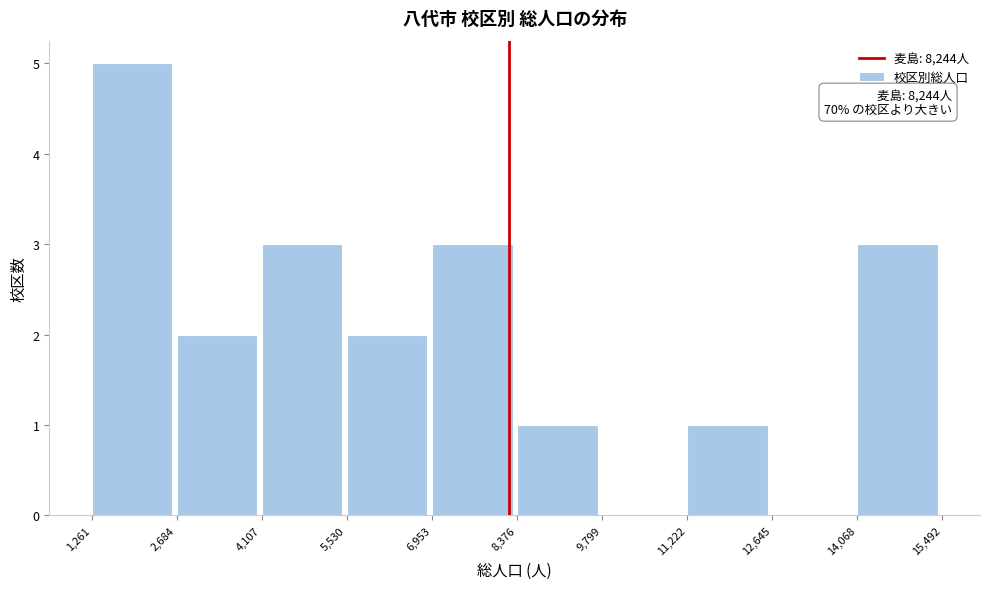

Over which range of the x-axis is the bar tallest?

1,261 to 2,684